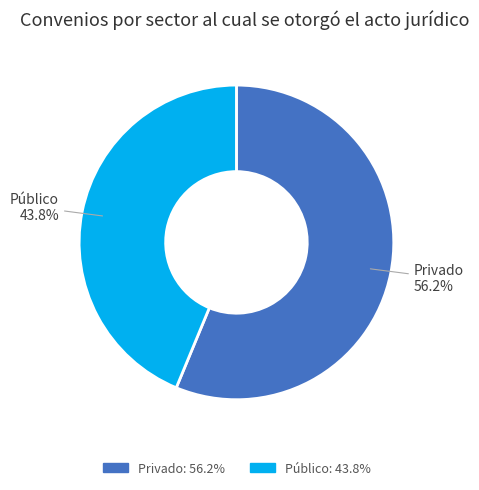

Is it true that Privado is 44% of the pie?

False